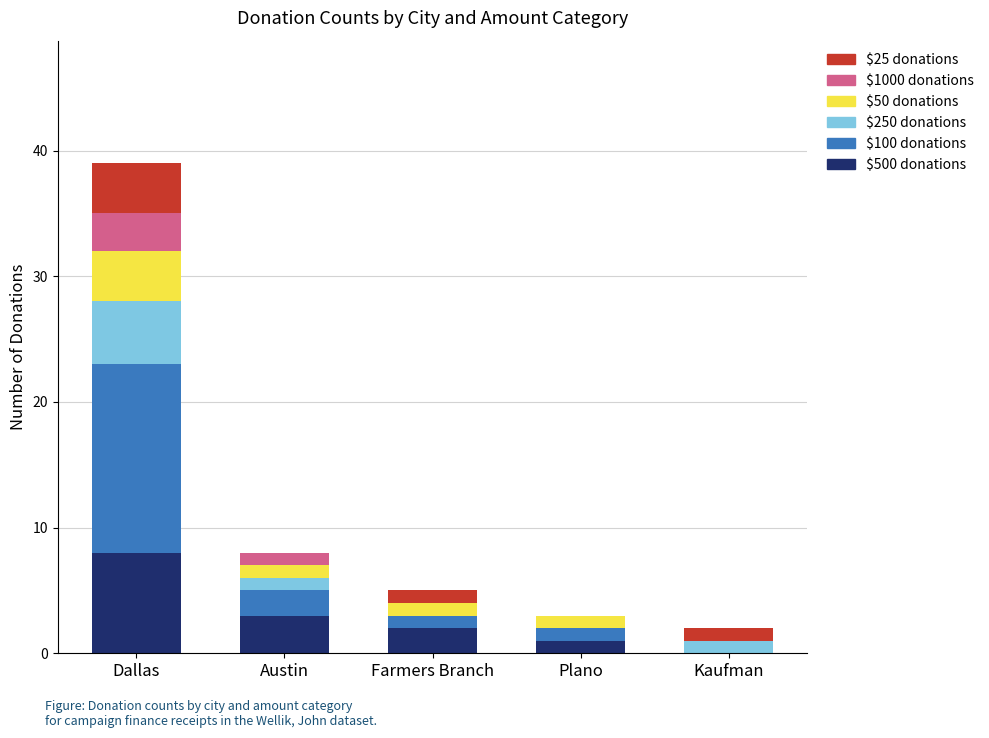

Is it true that $500 donations equals 2 at Dallas?

False